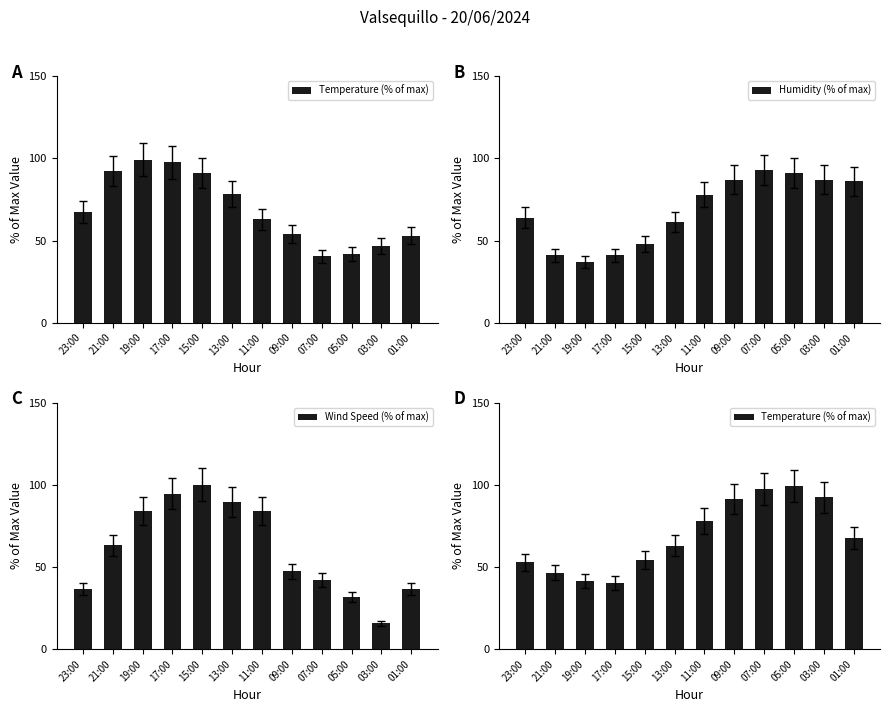

At which category does the chart reach its peak across all series?

15:00